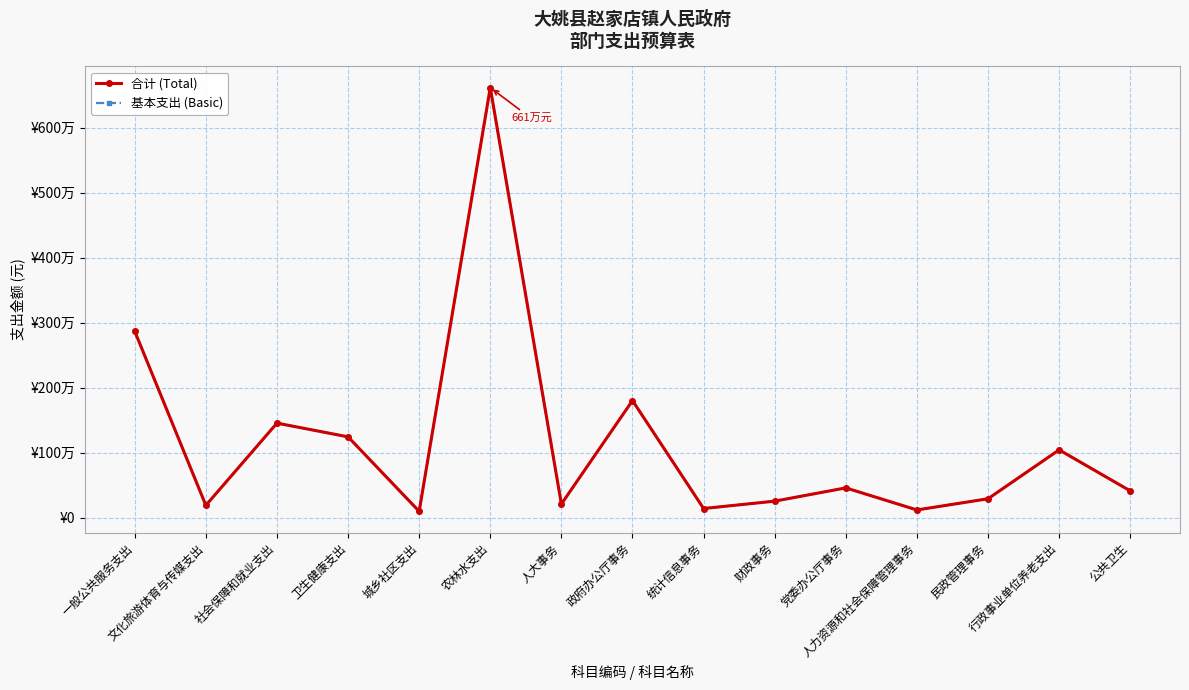

Does the chart have visible grid lines?

Yes